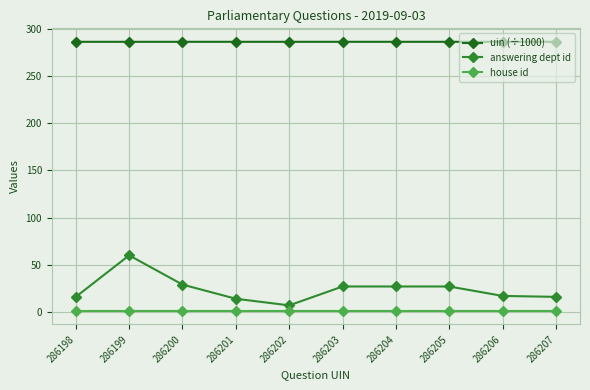

Is it true that uin (÷1000) equals 286.2 at 286204?

True